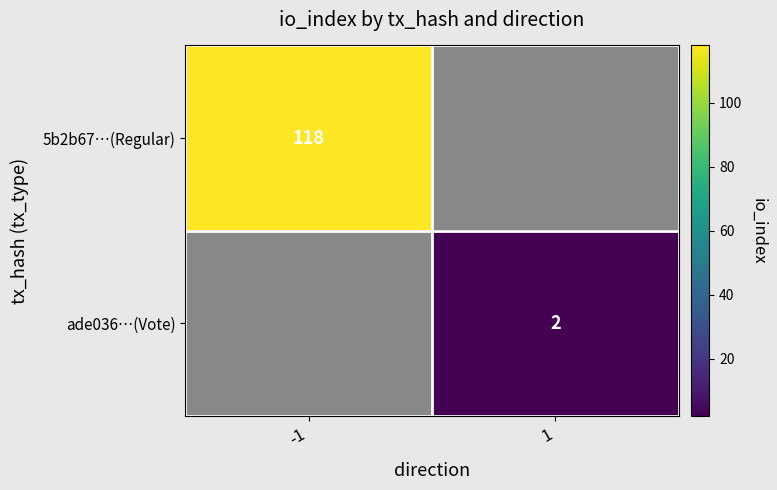

Rank the categories by 5b2b67…(Regular) value from highest to lowest.

1, -1